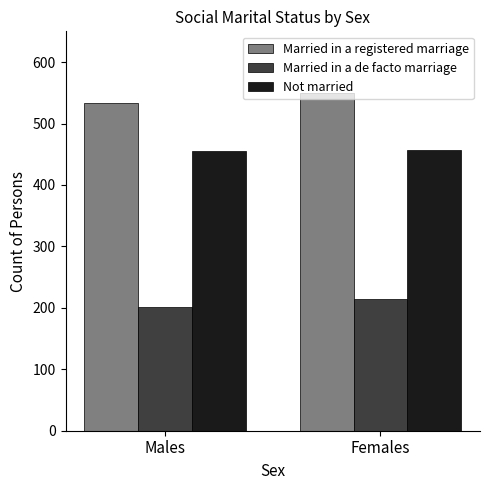

Are the bars horizontal?

No